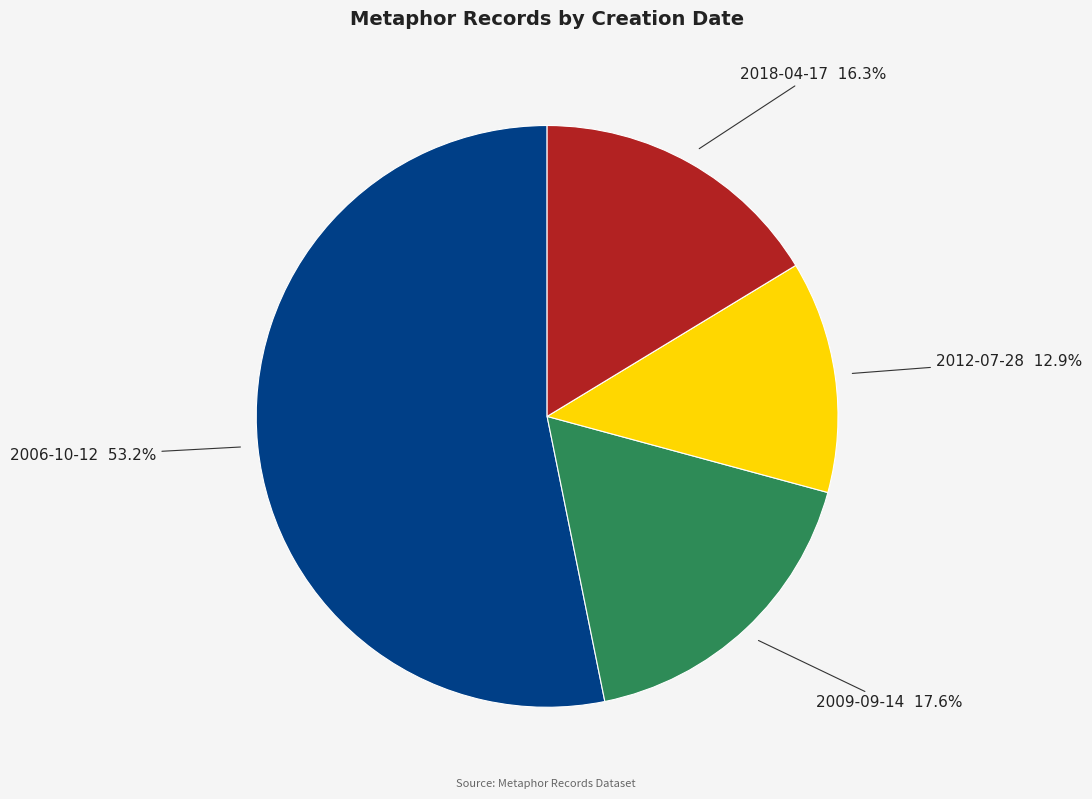

Does any single category account for the majority?

Yes